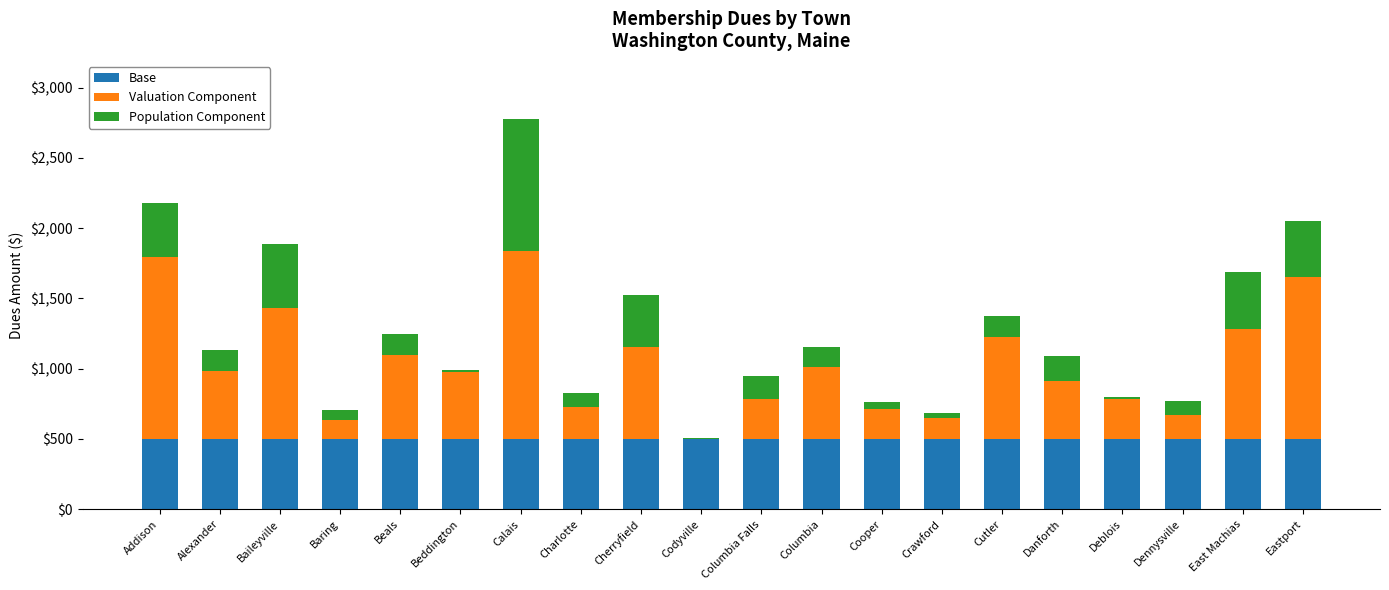

Is it true that Base equals 199.6 at Deblois?

False